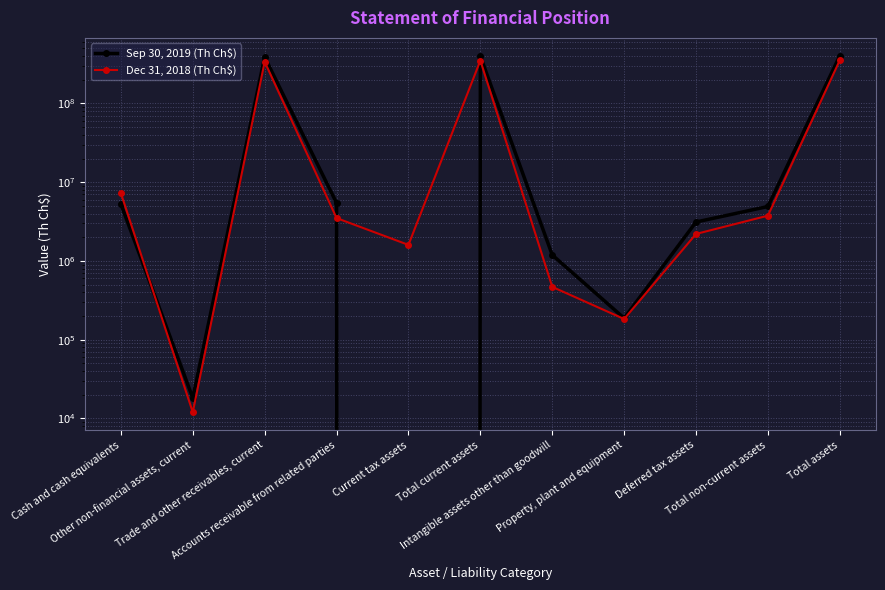

What are all the series names shown in the legend?

Sep 30, 2019 (Th Ch$), Dec 31, 2018 (Th Ch$)